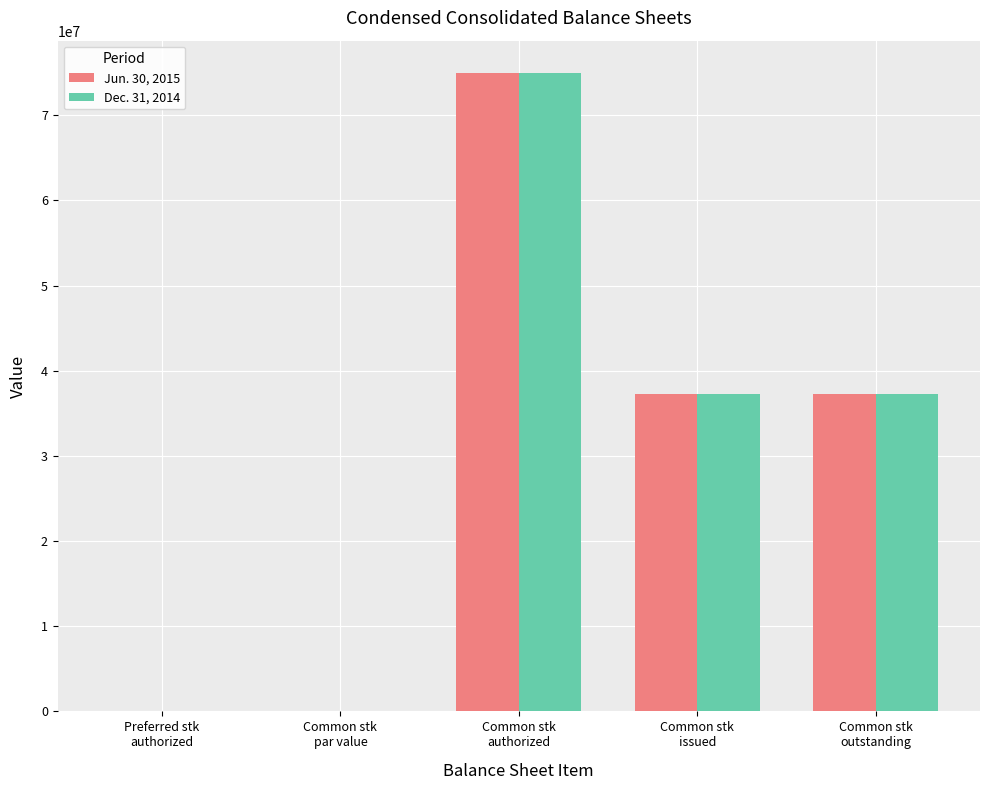

How many groups of bars are there?

5